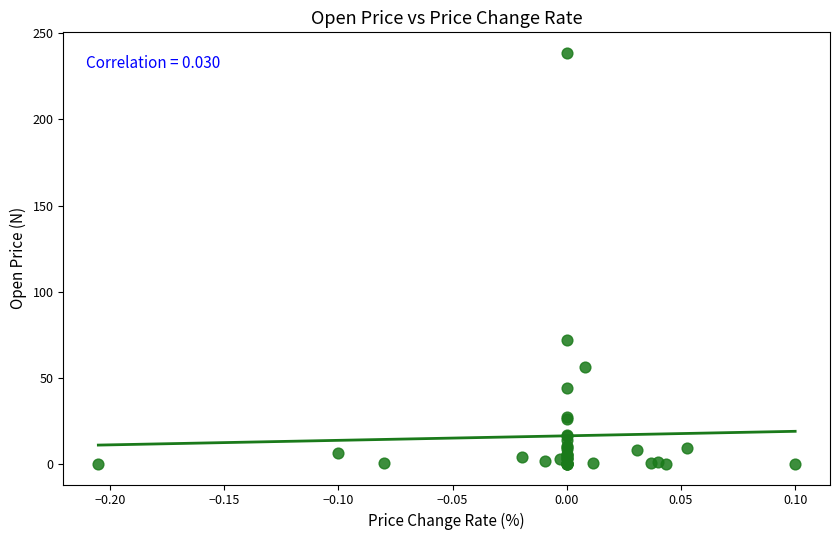

What Y value in the scatter plot is closest to 119?

72.0